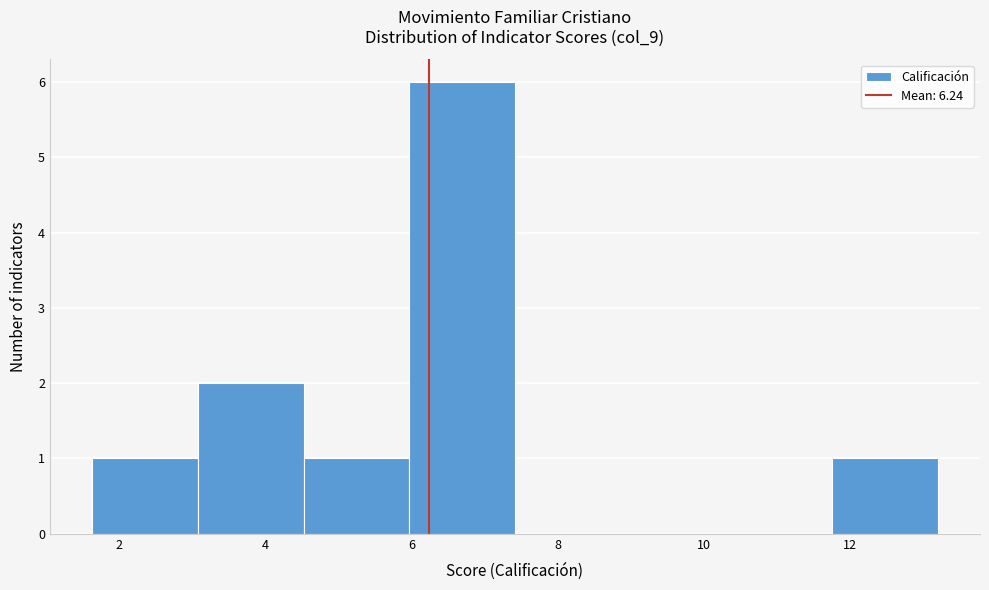

Reading left to right, list every bar in this chart as the range it spans on the x-axis followed by its height. Neither the bar edges nor the heights are printed on the chart, so give them approximately, as read against the axes.

1.6 to 3.0: 1
3.0 to 4.6: 2
4.6 to 6.0: 1
6.0 to 7.4: 6
7.4 to 8.8: 0
8.8 to 10.4: 0
10.4 to 11.8: 0
11.8 to 13.2: 1